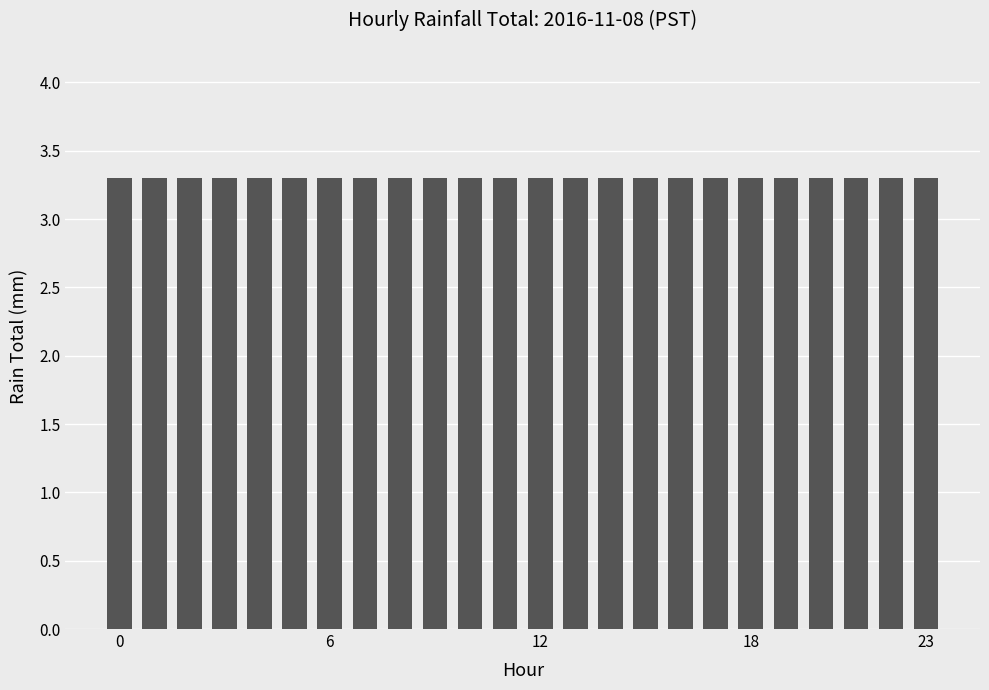

How many bars are there in total?

24